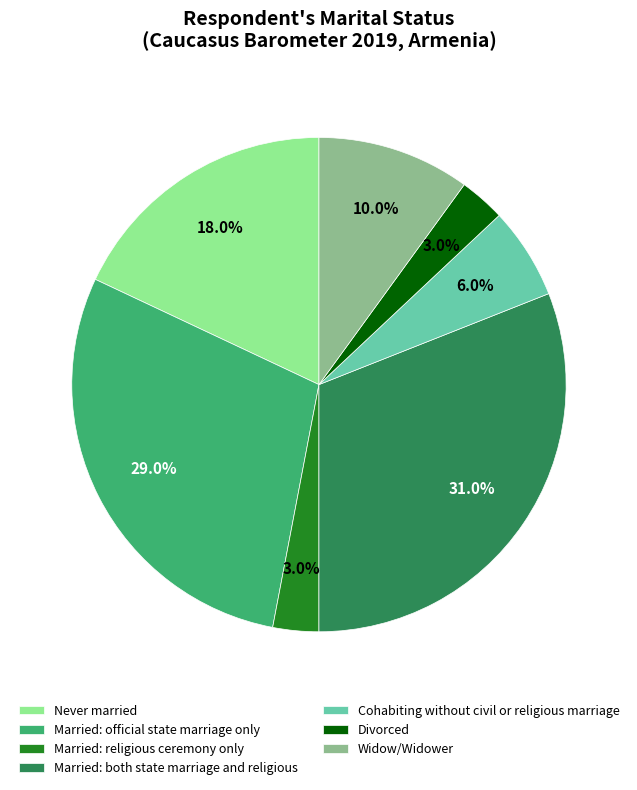

True or false: Widow/Widower accounts for 10% of the total.

True